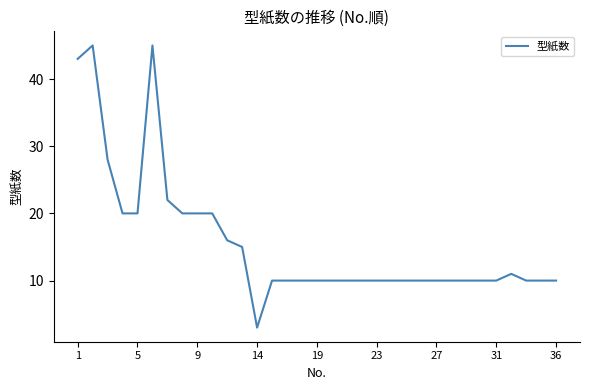

What is the difference between the maximum and minimum values?

42